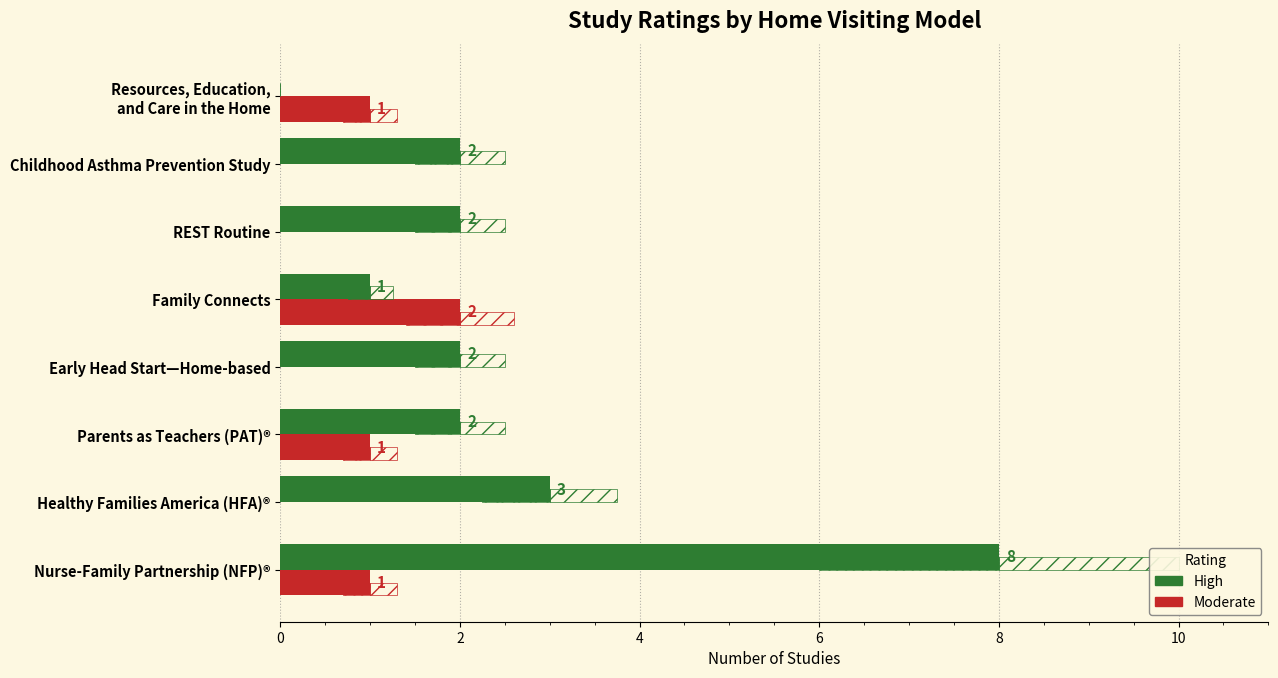

The High series shows 0 at Resources, Education, and Care in the Home. True or false?

True